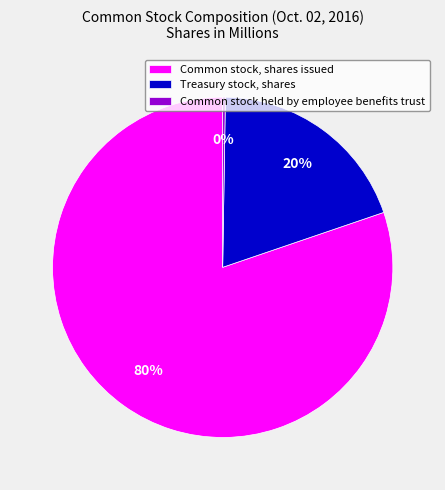

The Treasury stock, shares slice represents 32% of the pie. True or false?

False